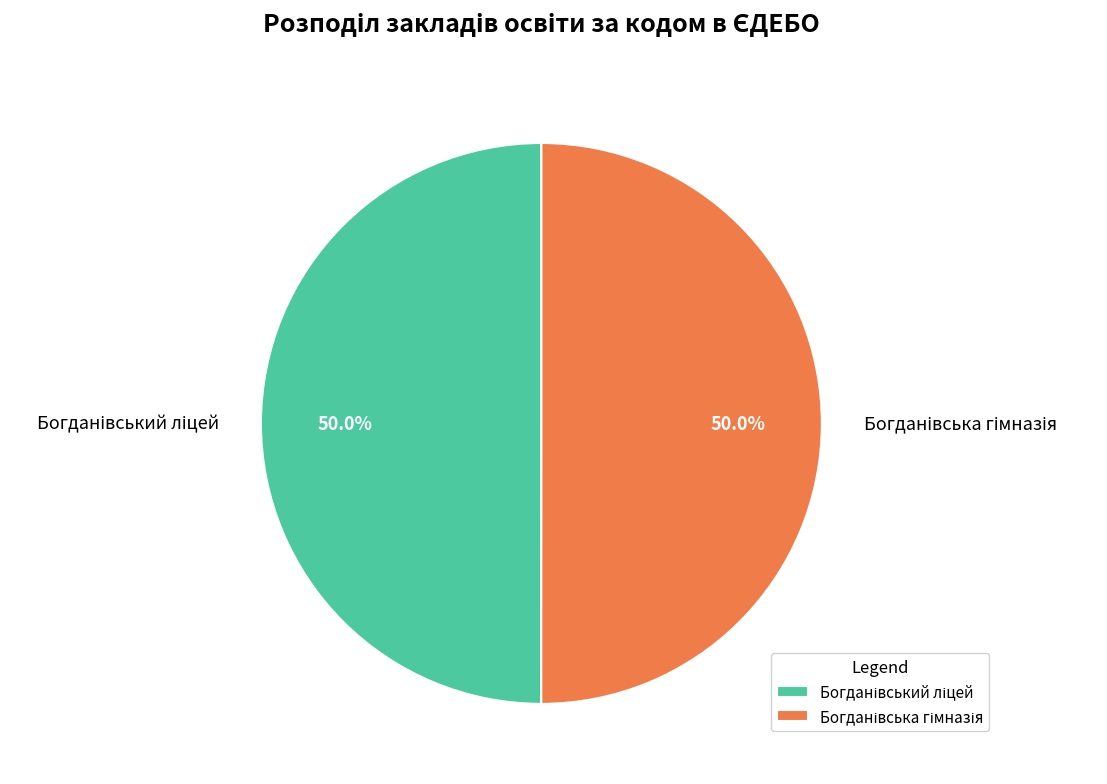

To the nearest percent, what is the average slice percentage?

50%